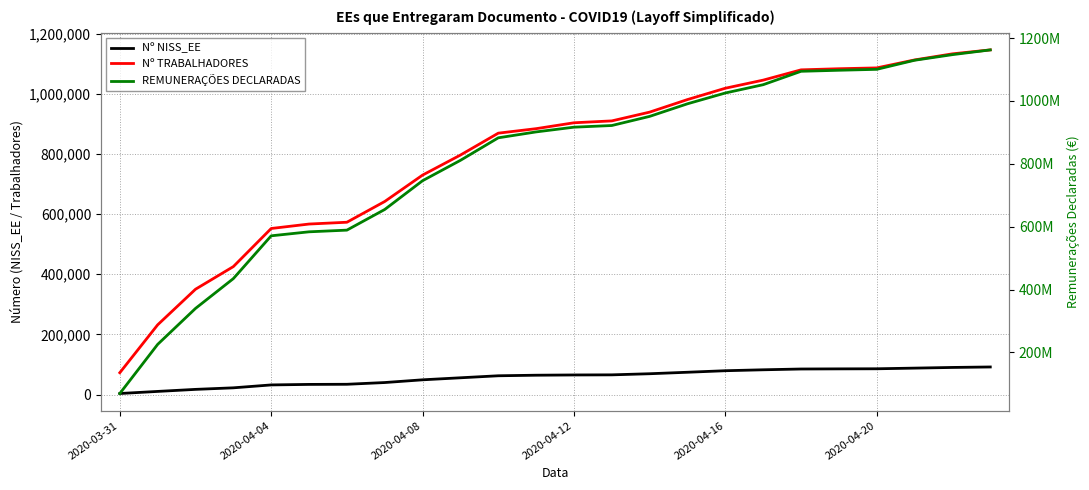

True or false: Nº TRABALHADORES and Nº NISS_EE intersect in this chart.

False